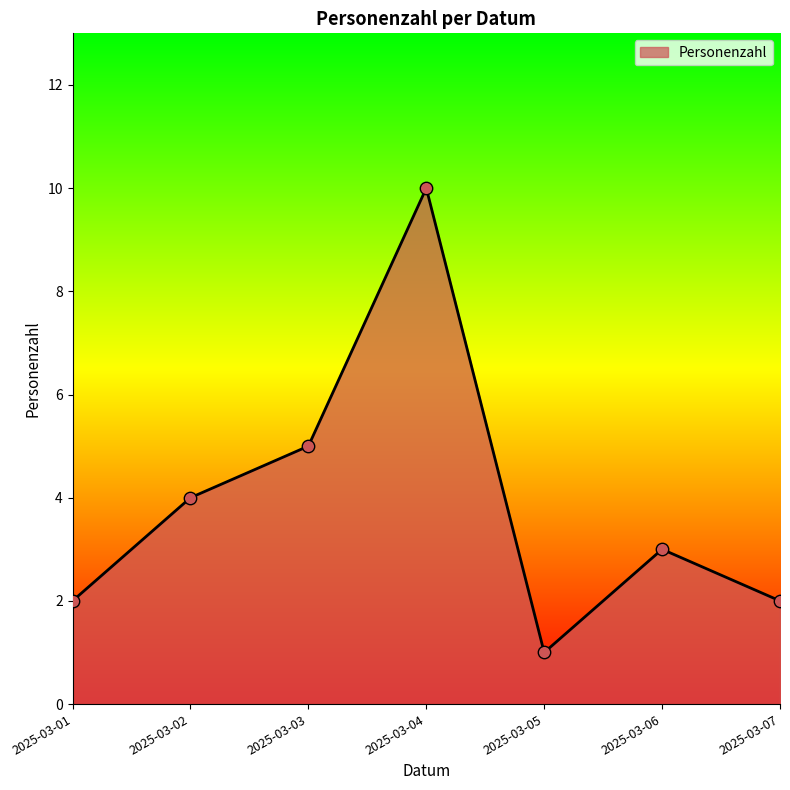

What is the change in value from 2025-03-04 to 2025-03-05?

-9